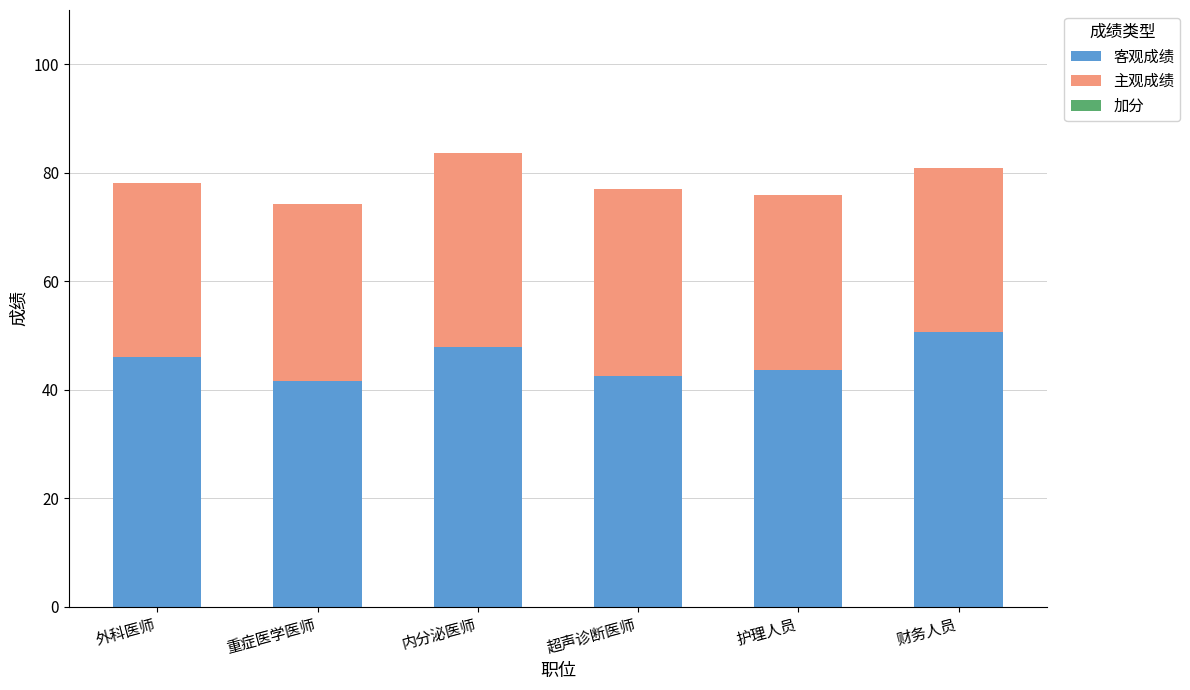

How many bars are there in total?

18